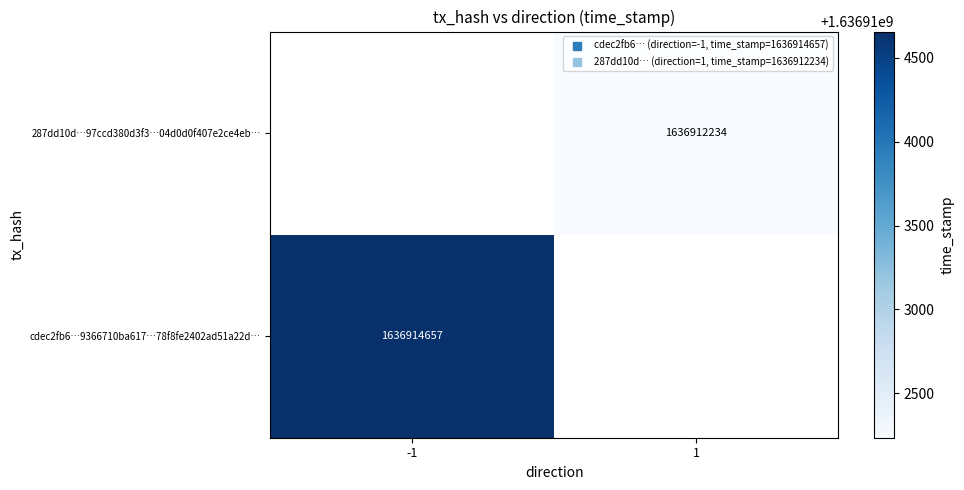

Which category has the highest value across all series?

-1